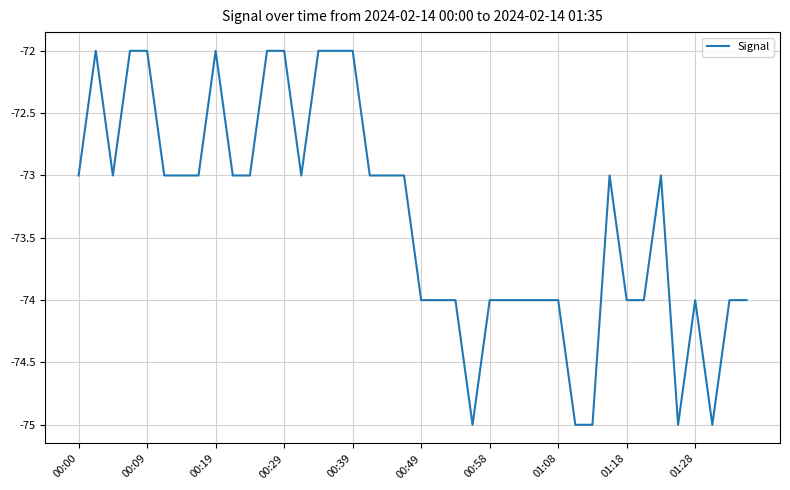

What is the sum of all values?

-2934